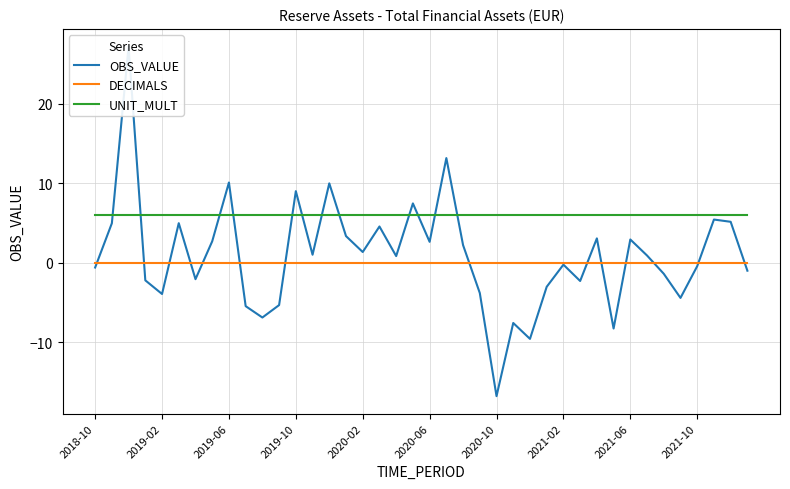

What position from the right is 19?

21